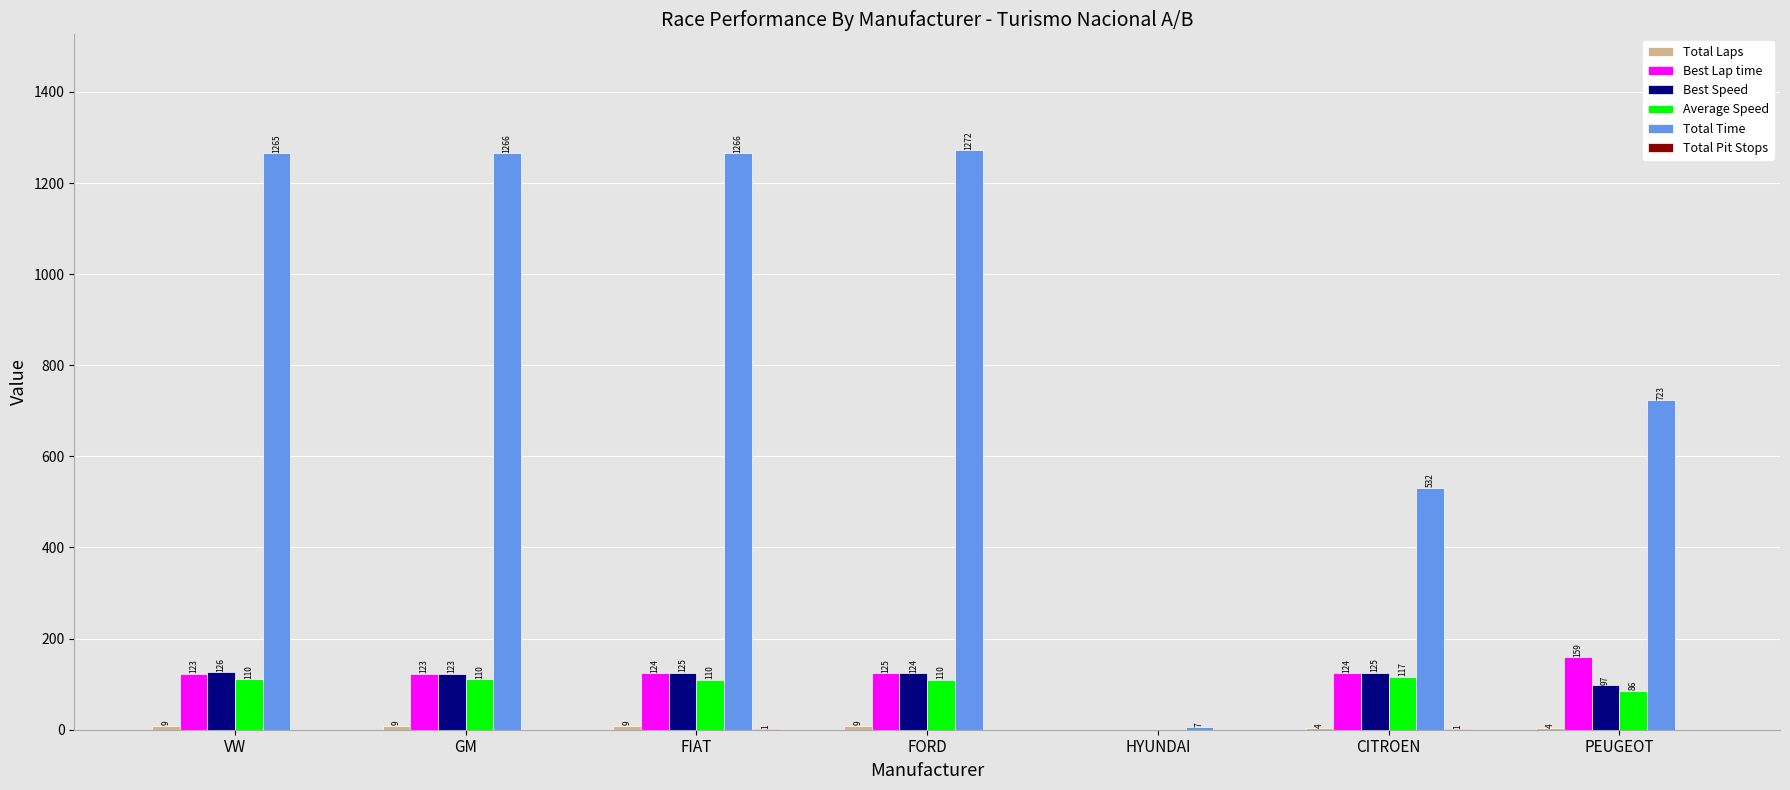

The value of Average Speed at HYUNDAI is 57.0. True or false?

False